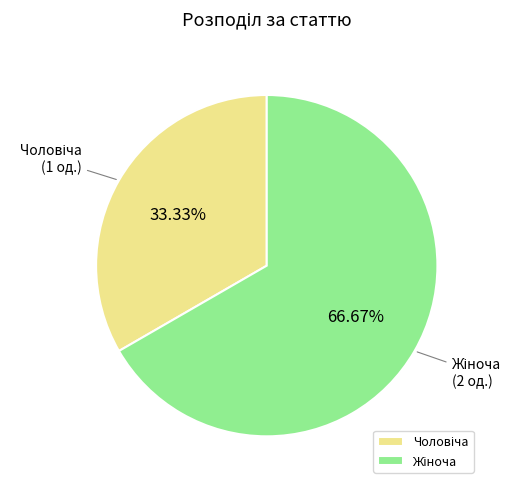

Does any single category account for the majority?

Yes